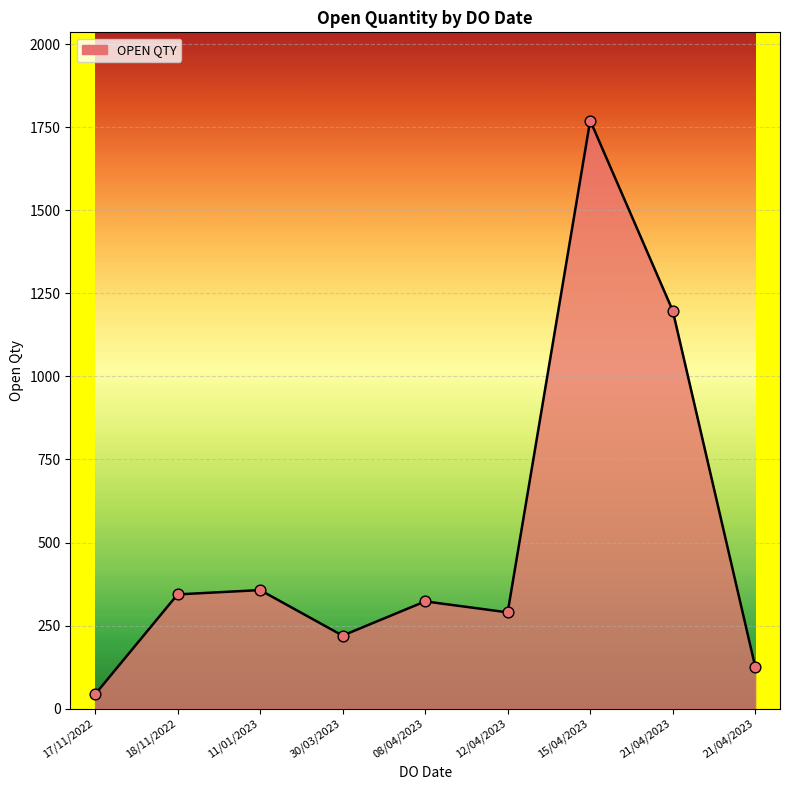

Between 15/04/2023 and 12/04/2023, which is larger?

15/04/2023